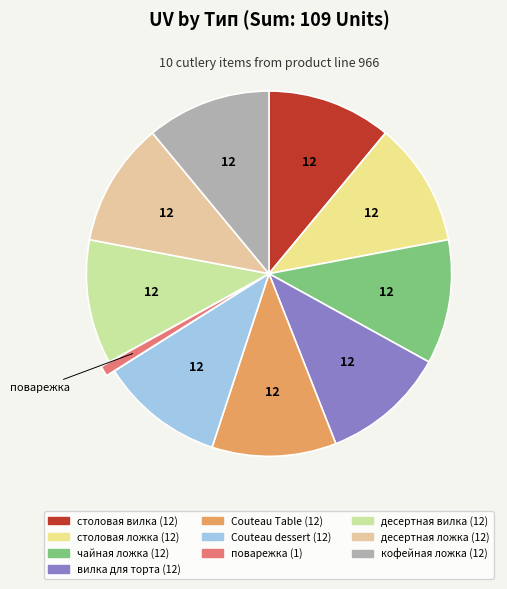

Approximately how many times larger is the value at столовая ложка compared to вилка для торта?

1.0